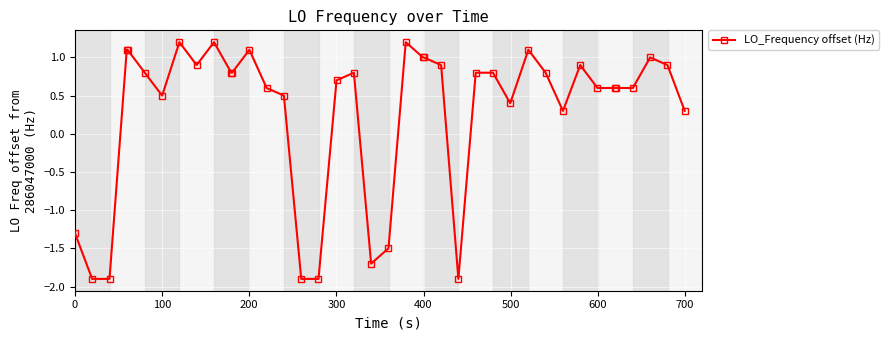

True or false: the data has more than 1 interior local peaks.

True